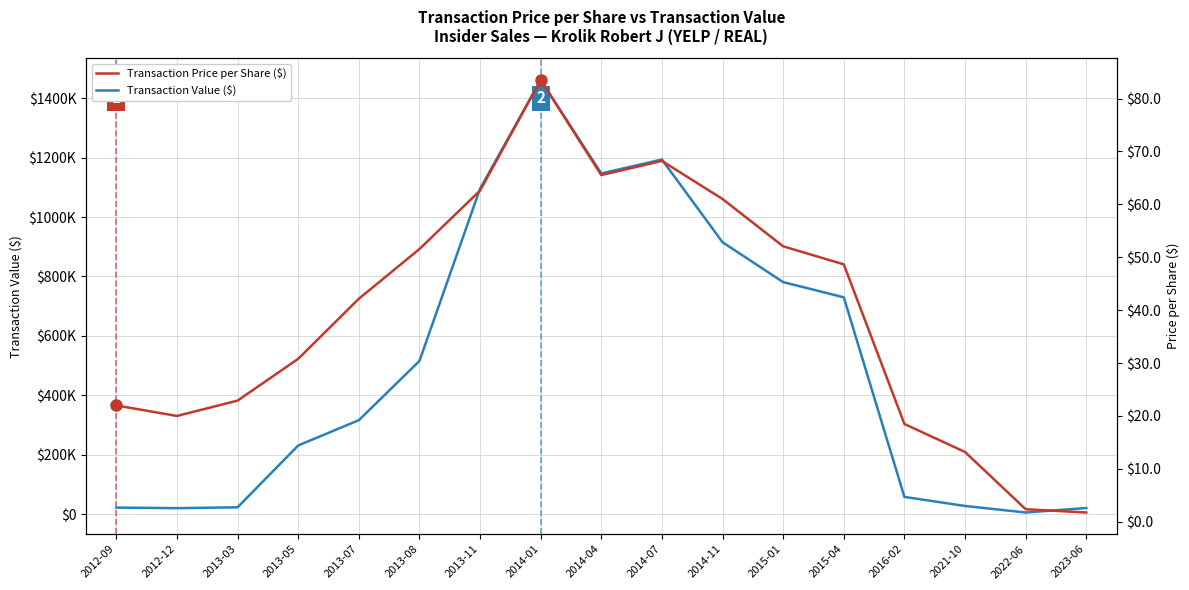

Where is Transaction Value ($) nearest to the value 733429?

2015-04